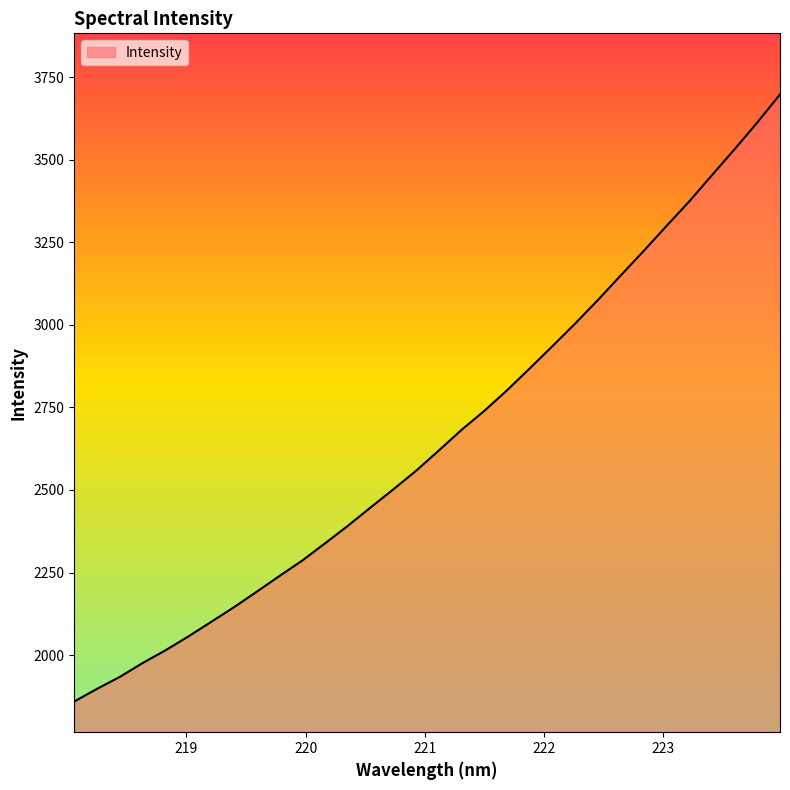

How many distinct data groups are displayed?

1